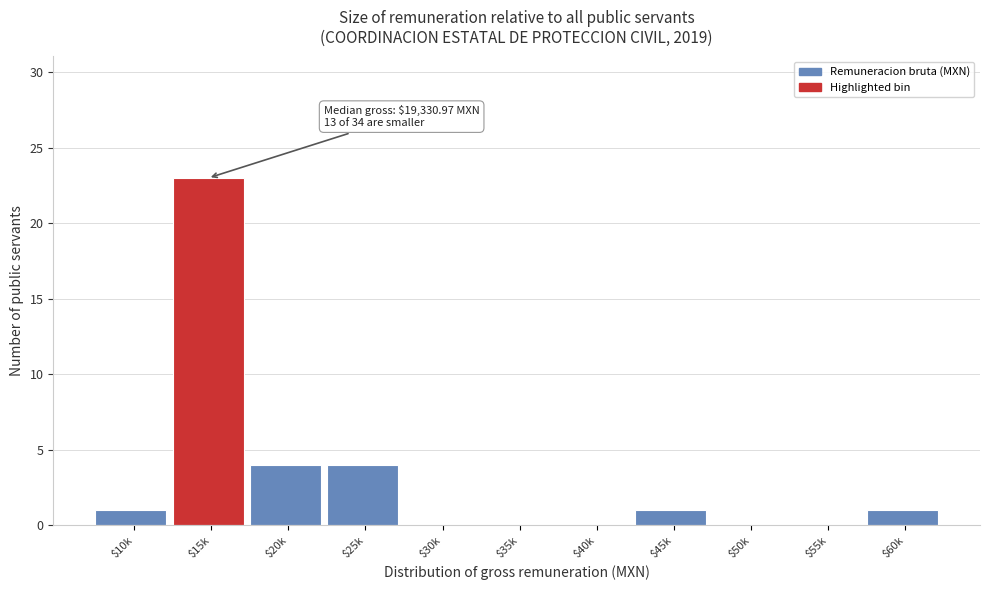

Which label corresponds to the largest value in the chart?

$15k